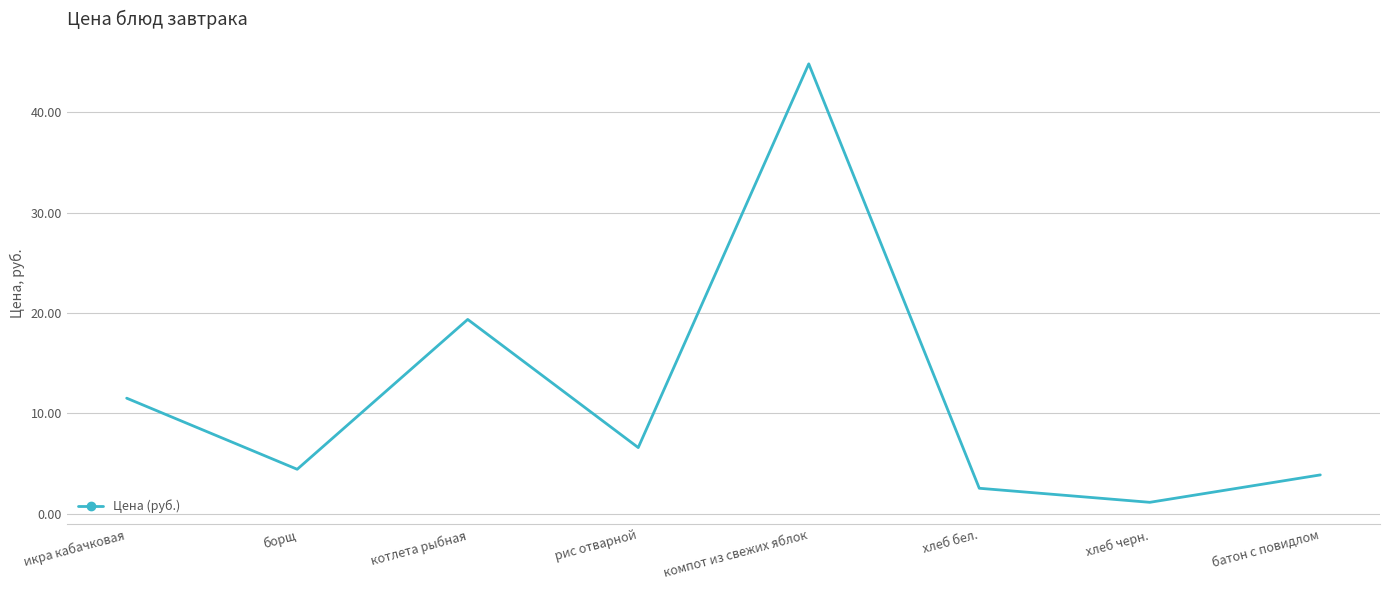

What value does the data have at батон с повидлом?

3.9